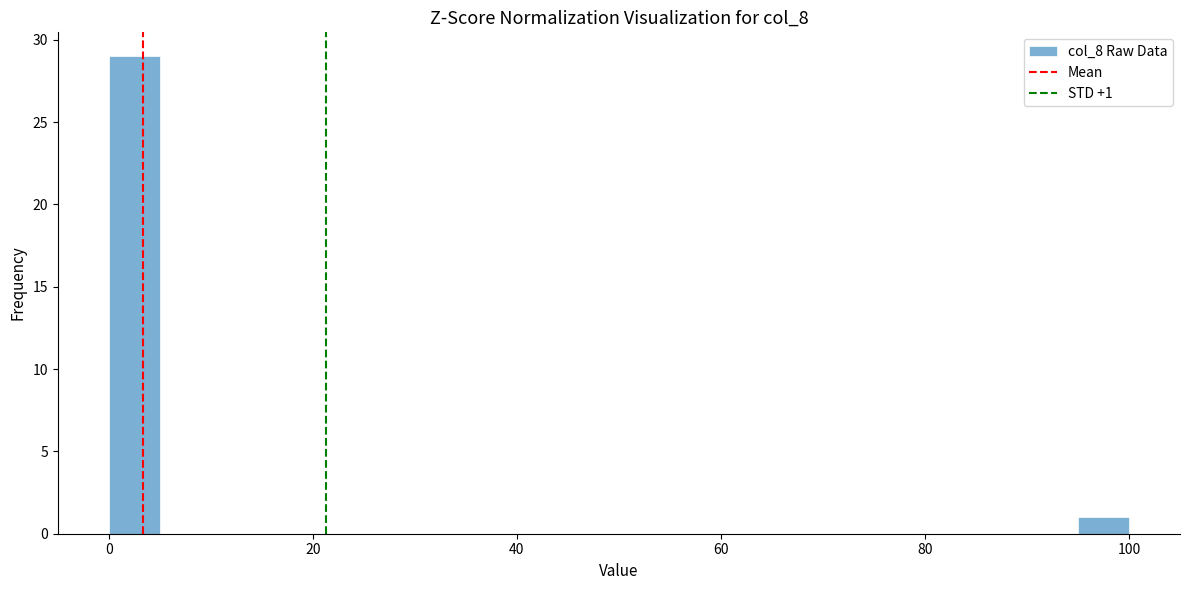

Around what value on the x-axis is the tallest bar? Give the approximate position of its centre, as read against the axis.

2